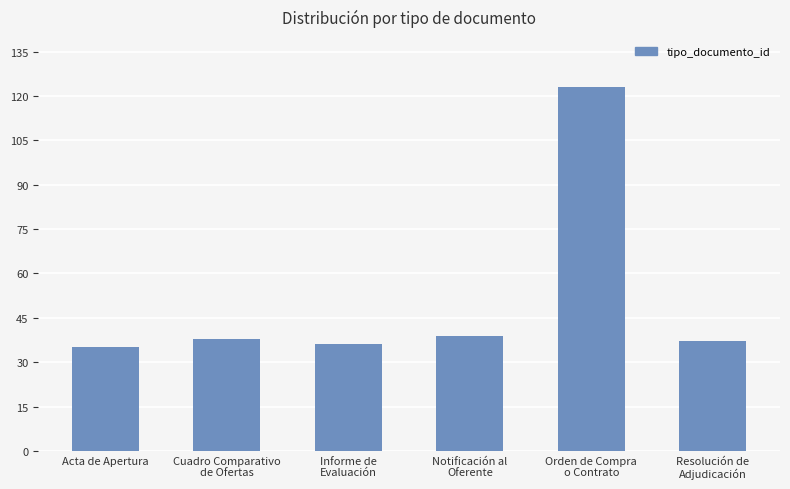

What is the label of the 4th bar from the left?

Notificación al
Oferente